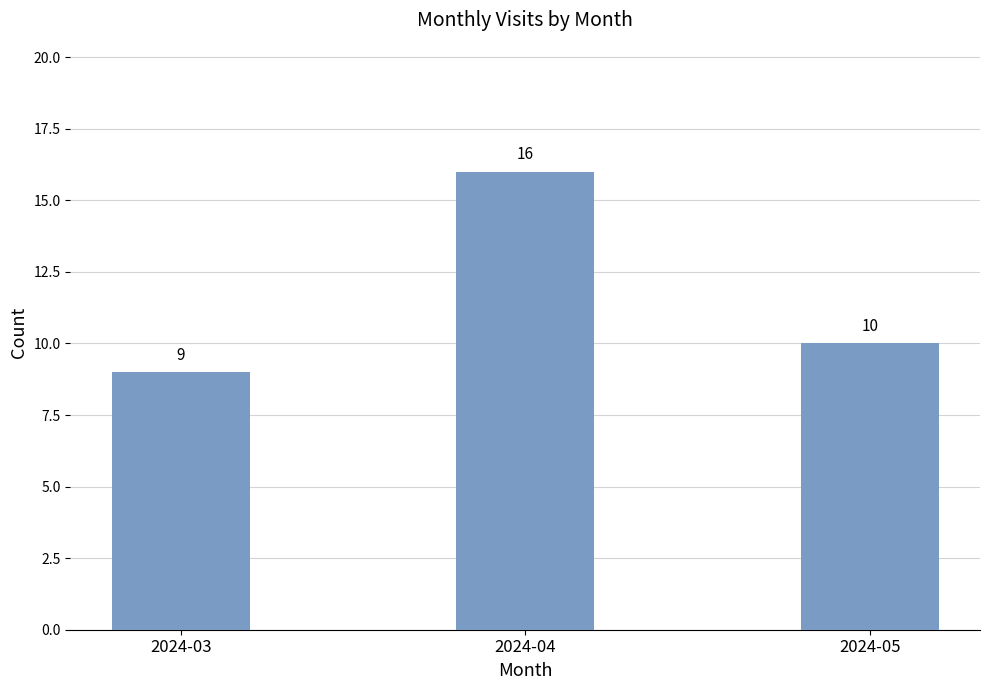

What value does the data have at 2024-03?

9